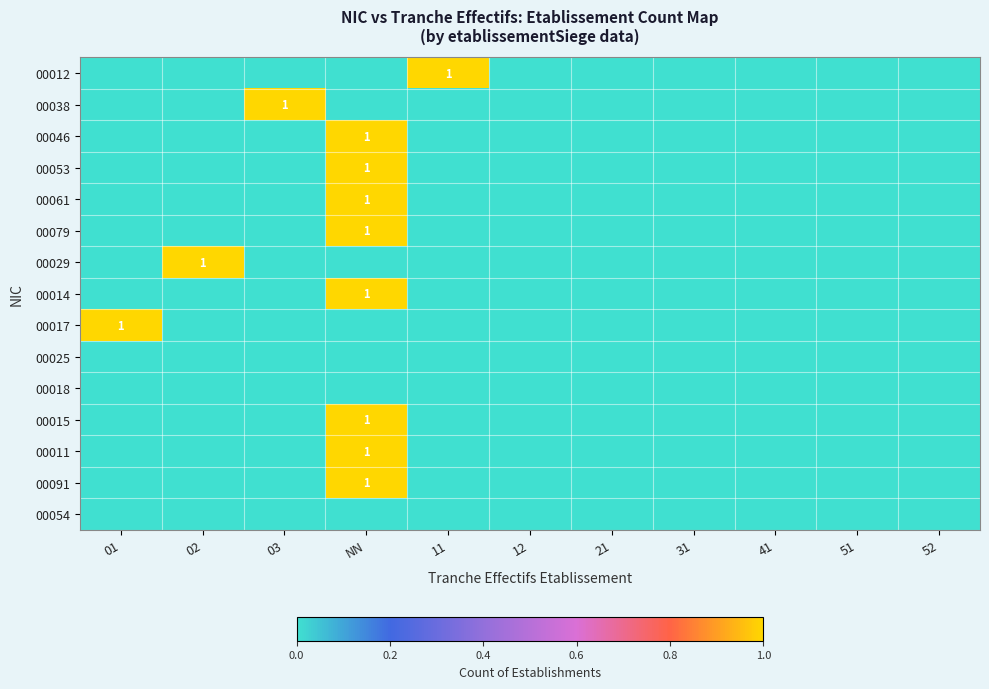

At which category does the chart reach its minimum across all series?

01